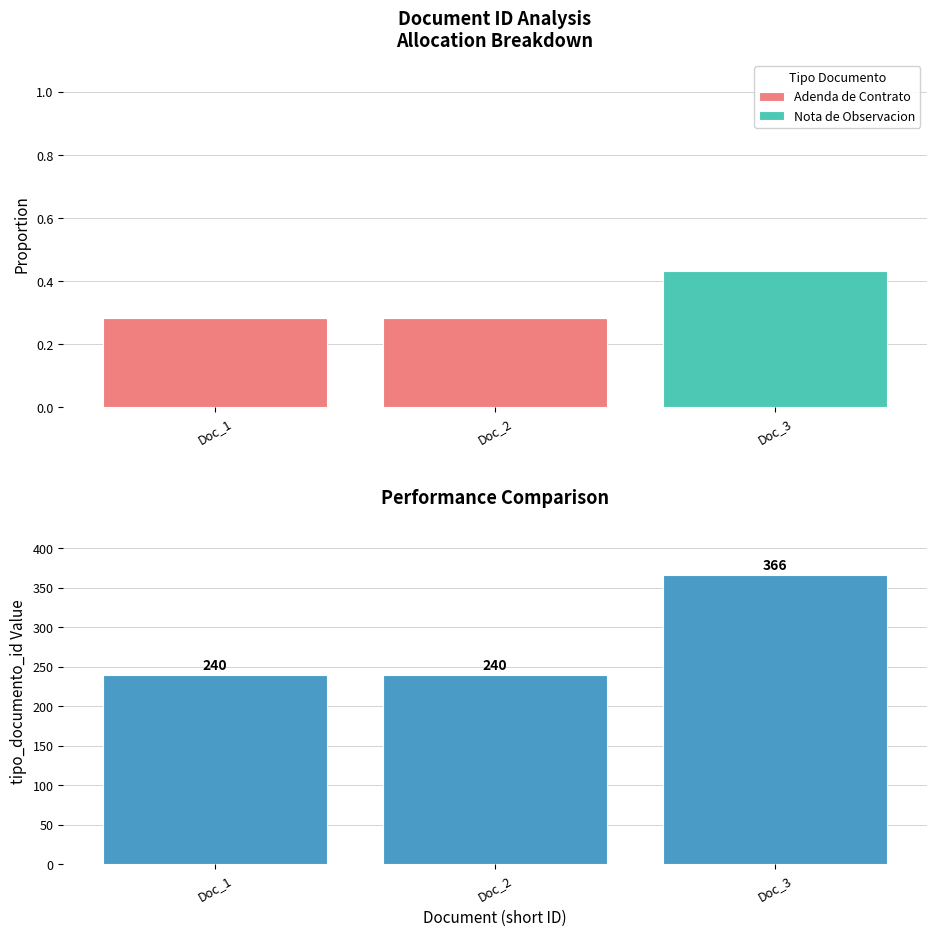

Which series has the largest range (max minus min)?

tipo_documento_id